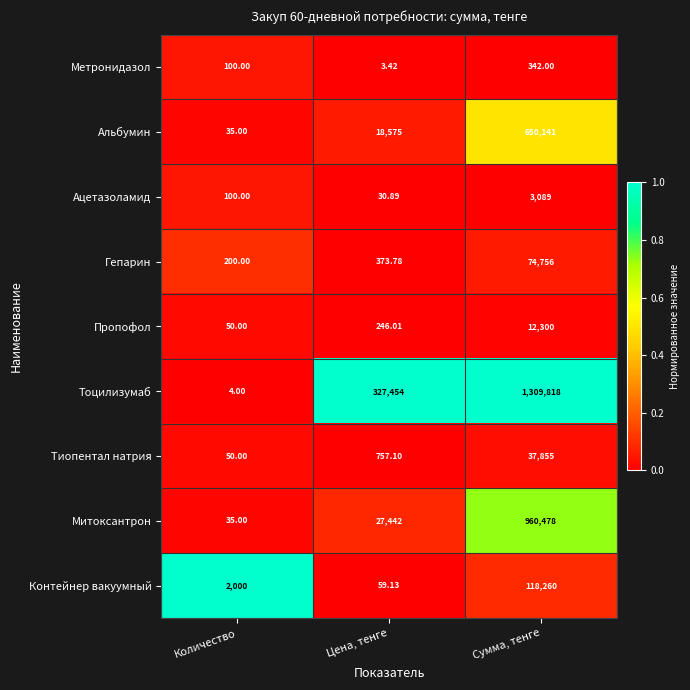

What is the maximum value shown in the chart?

1309818.0